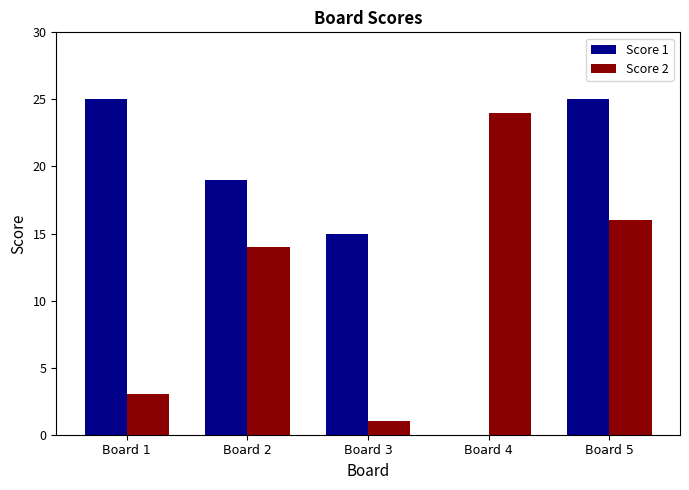

Between Board 3 and Board 4, which series saw the biggest shift?

Score 2